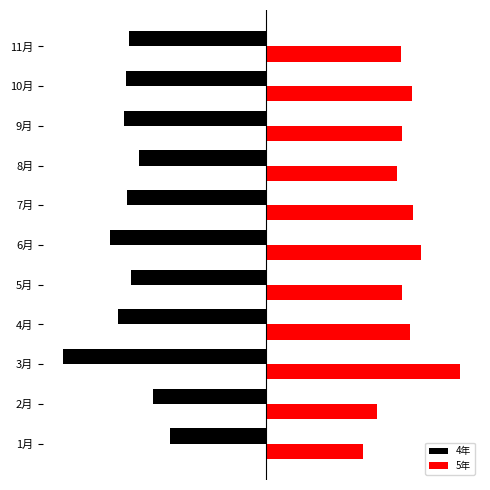

What are all the series names shown in the legend?

4年, 5年